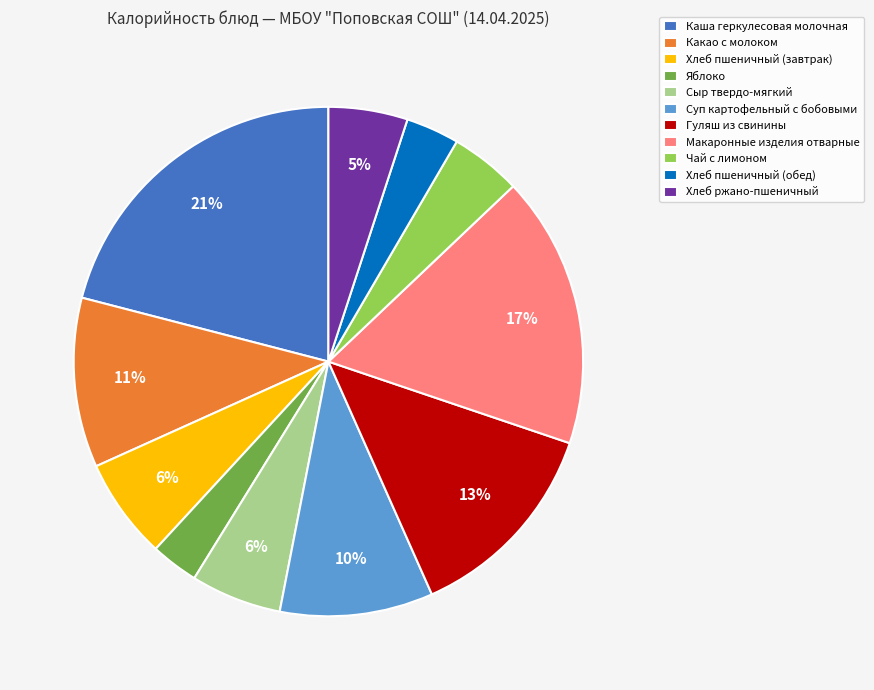

How many slices are in this pie chart?

11